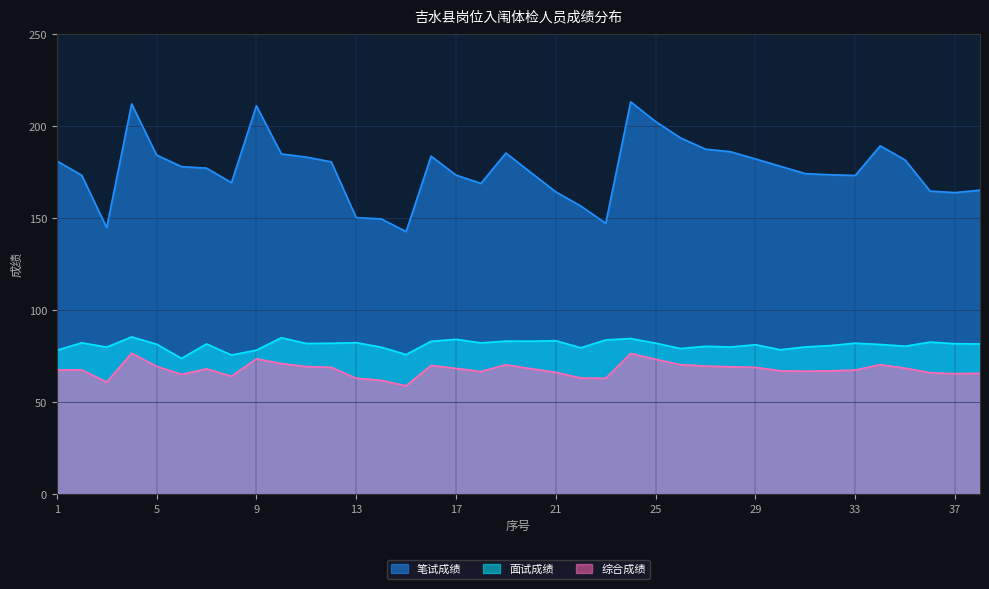

Where does the 综合成绩 series first go above 68?

4